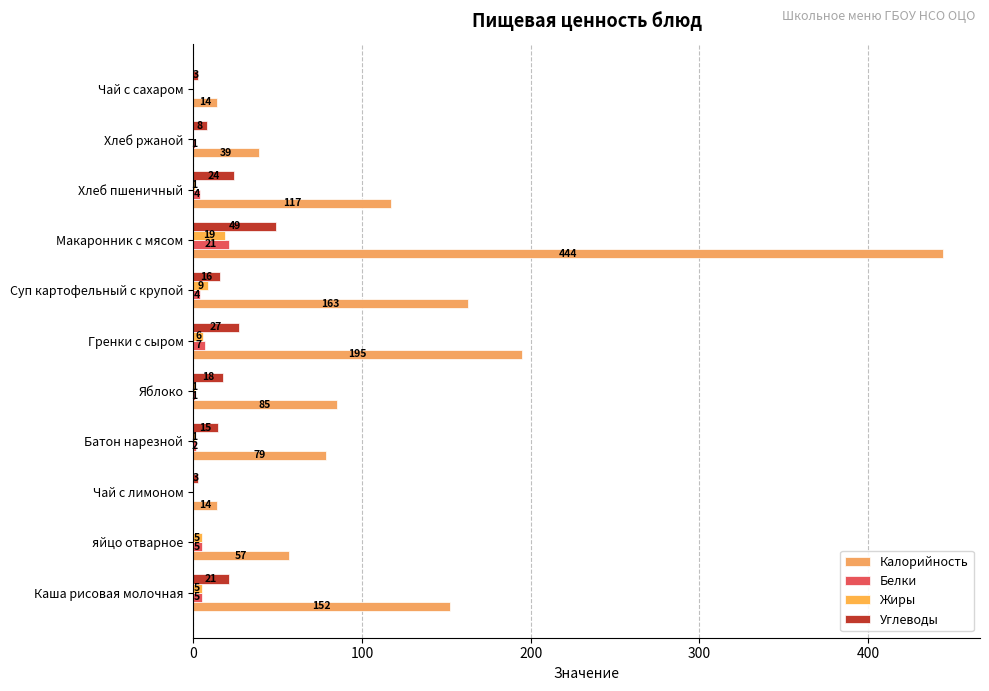

How many groups of bars are there?

11